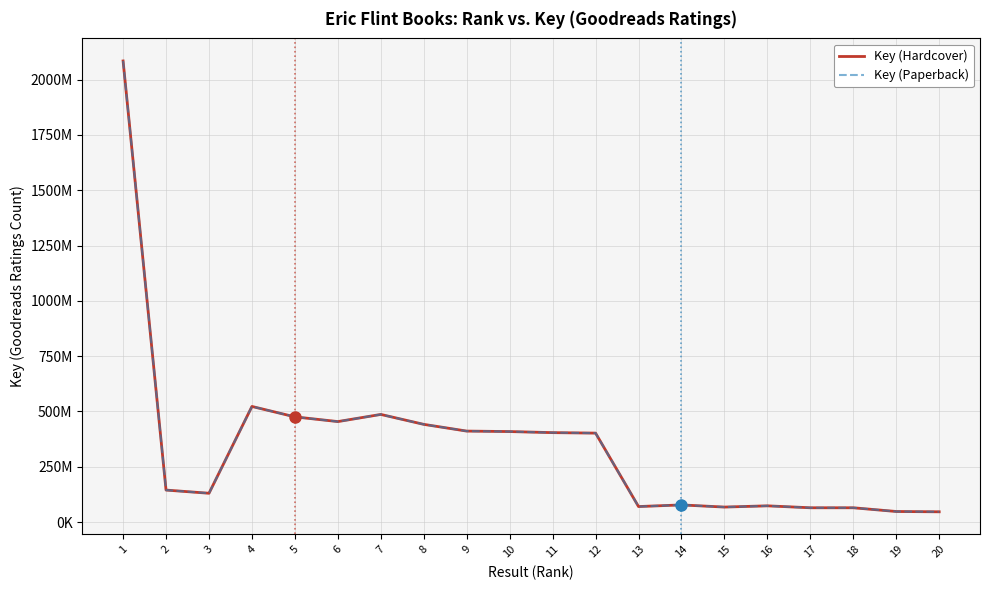

True or false: Key (Paperback) and Key (Hardcover) intersect in this chart.

False